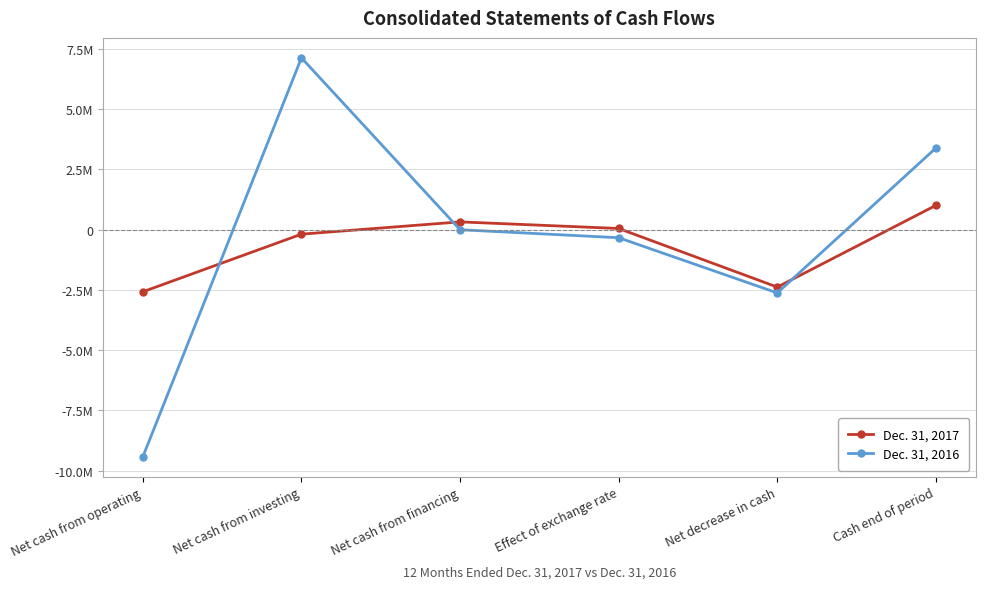

What is the total value across all series at Cash end of period?

4403000